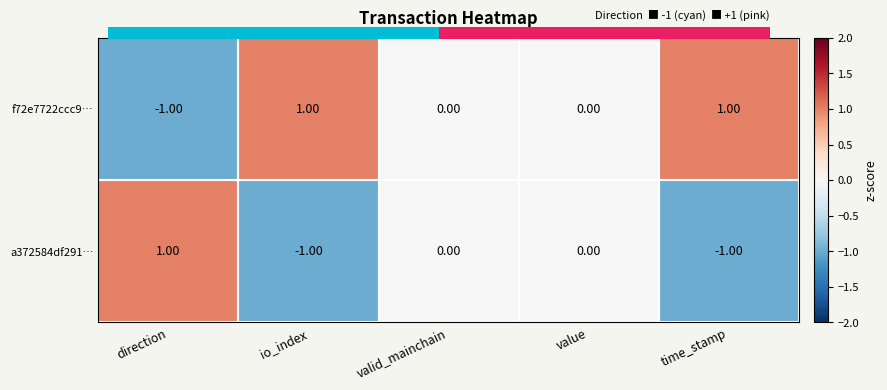

What is the difference between the highest and lowest values at direction?

2